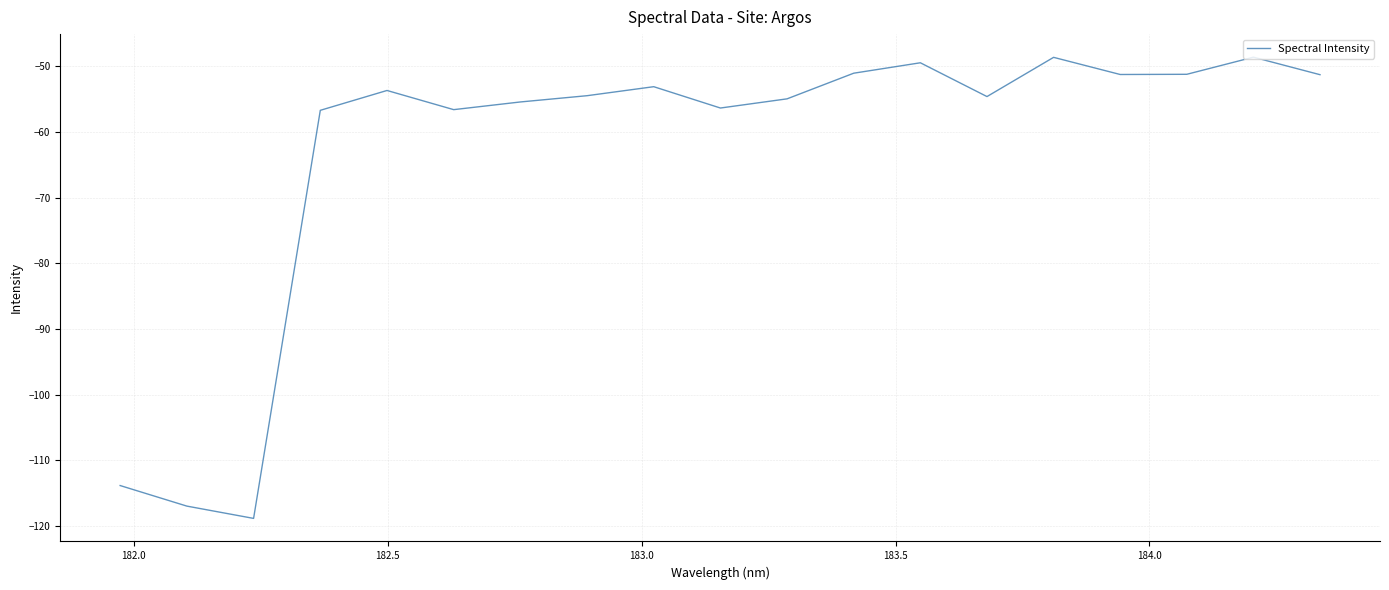

What is the maximum value shown in the chart?

-48.6